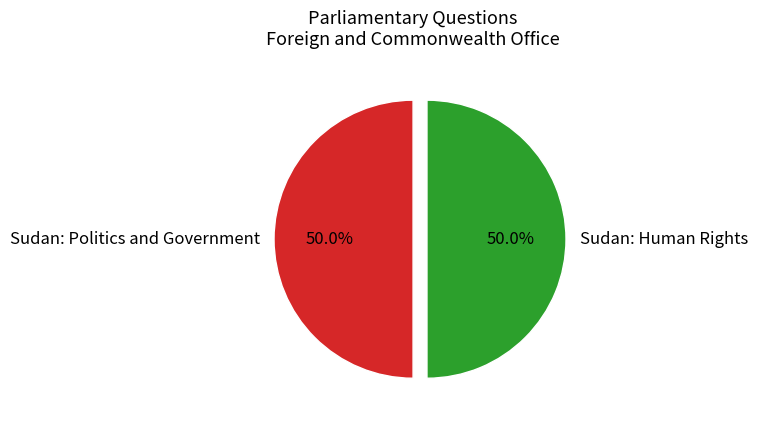

What portion of the pie excludes Sudan: Human Rights?

50.0%